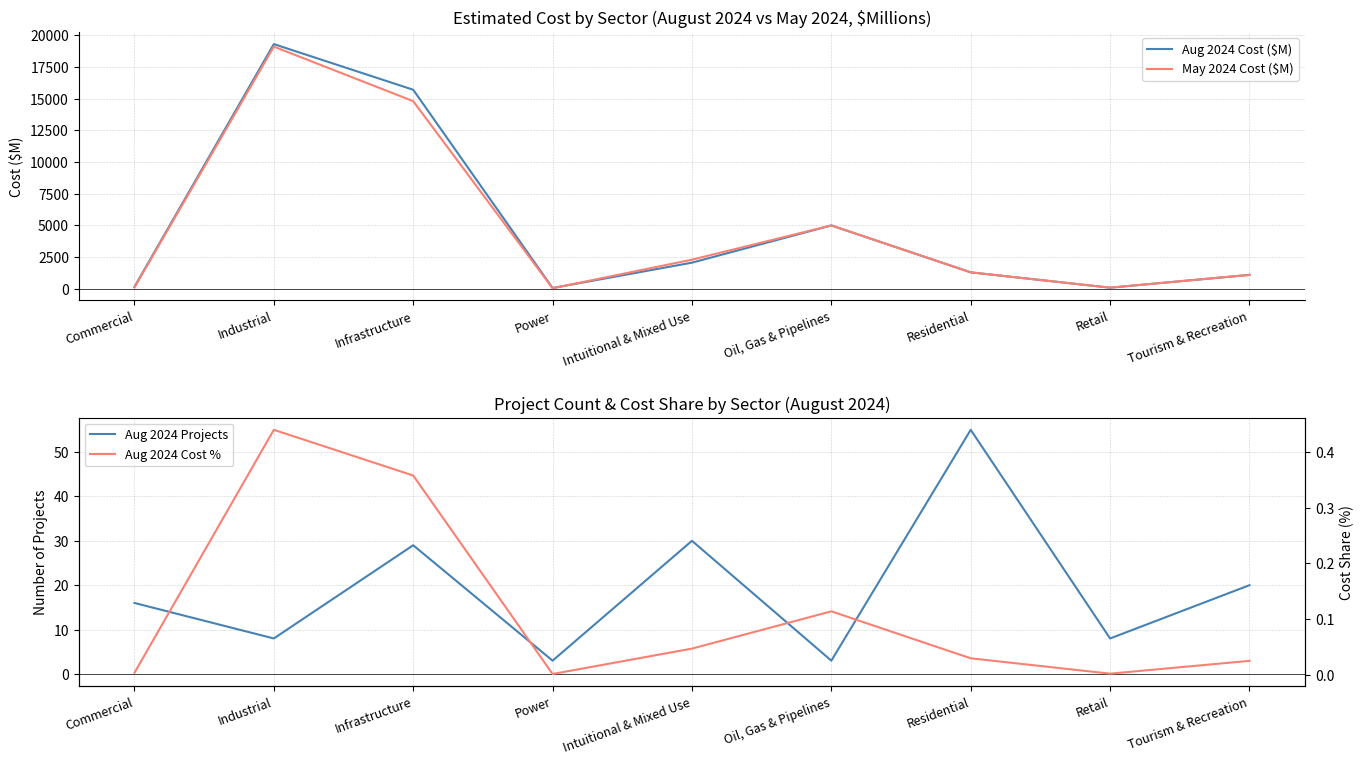

At how many categories does at least one series exceed 7438?

2